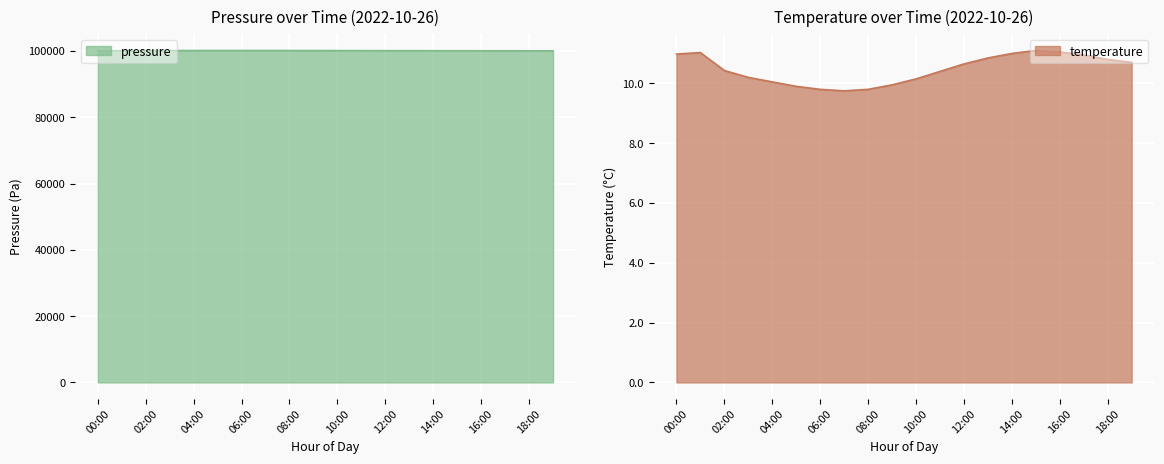

What is the sum of all temperature values?

209.5